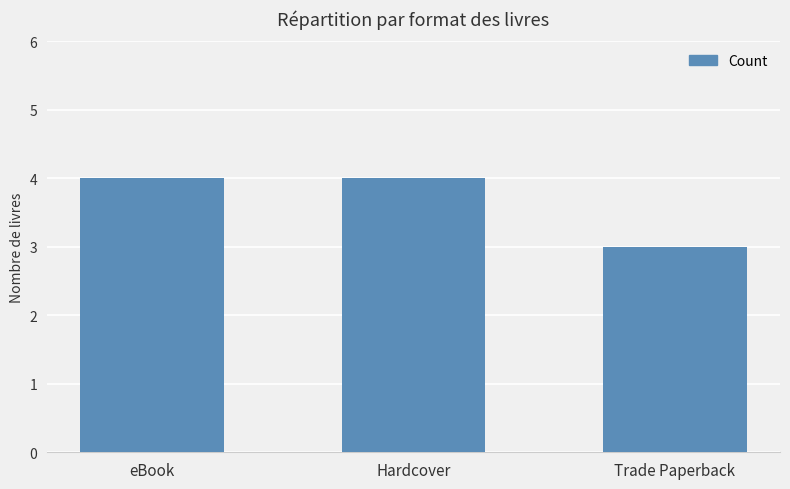

Between Trade Paperback and Hardcover, which is larger?

Hardcover